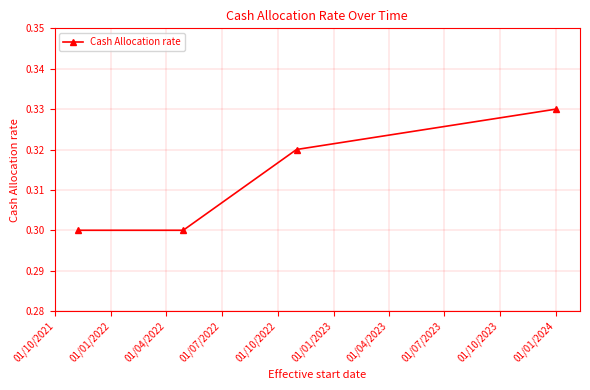

Count the values in the range 0 to 1.

4